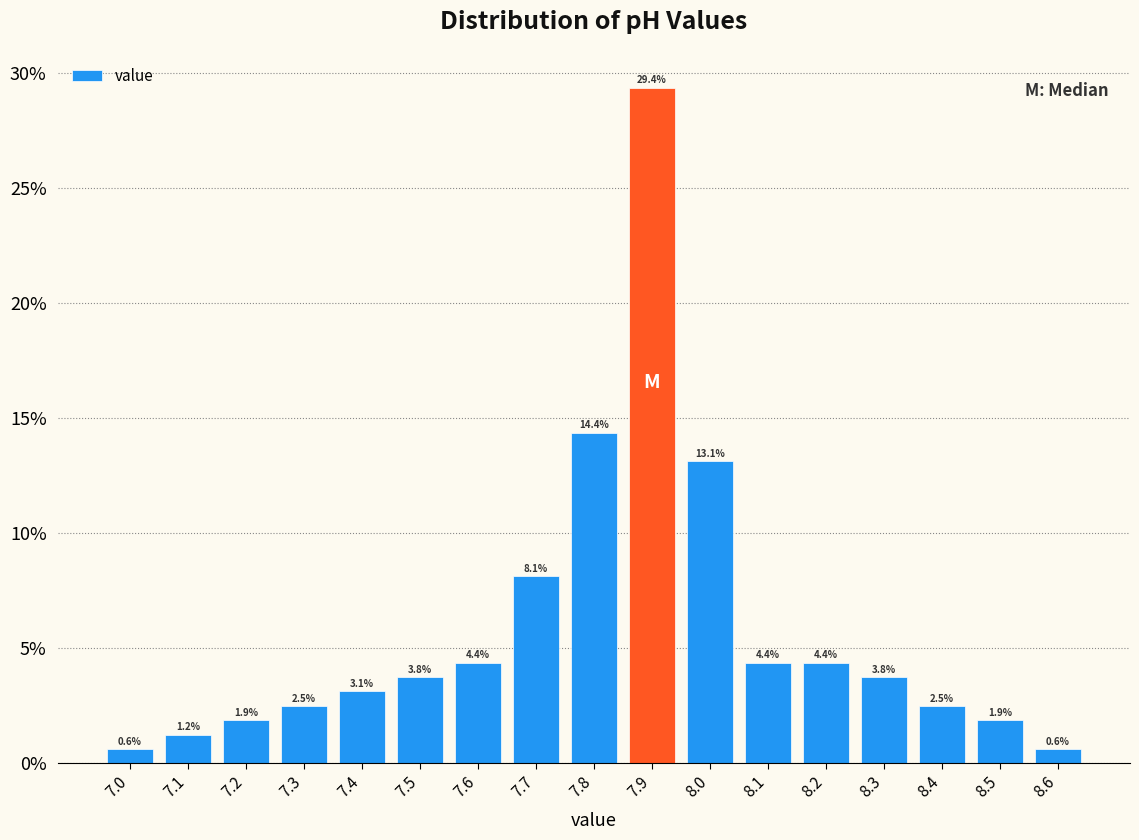

Reading left to right, list every bar in this chart as the range it spans on the x-axis followed by its height.

6.95 to 7.05: 0.6
7.05 to 7.15: 1.2
7.15 to 7.25: 1.9
7.25 to 7.35: 2.5
7.35 to 7.45: 3.1
7.45 to 7.55: 3.8
7.55 to 7.65: 4.4
7.65 to 7.75: 8.1
7.75 to 7.85: 14.4
7.85 to 7.95: 29.4
7.95 to 8.05: 13.1
8.05 to 8.15: 4.4
8.15 to 8.25: 4.4
8.25 to 8.35: 3.8
8.35 to 8.45: 2.5
8.45 to 8.55: 1.9
8.55 to 8.65: 0.6